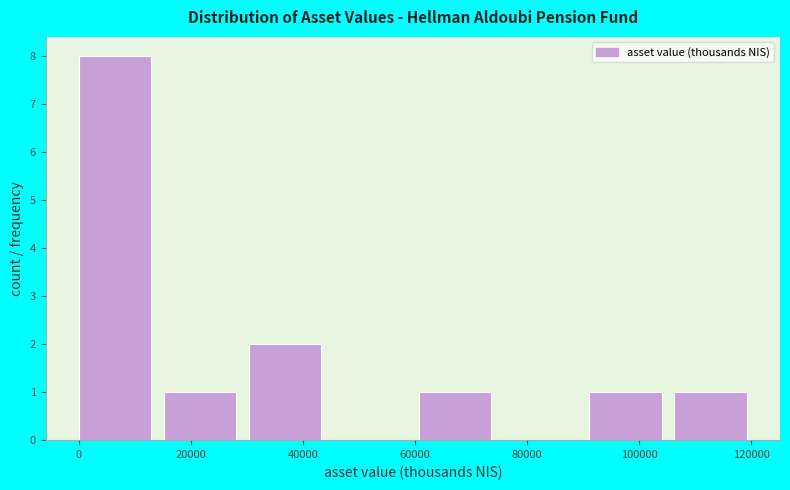

Reading left to right, transcribe this chart: for each bar, give the range it covers on the x-axis and its height. Neither the bar edges nor the heights are printed on the chart, so give them approximately, as read against the axes.

0 to 16000: 8
16000 to 30000: 1
30000 to 46000: 2
46000 to 60000: 0
60000 to 76000: 1
76000 to 92000: 0
92000 to 106000: 1
106000 to 122000: 1